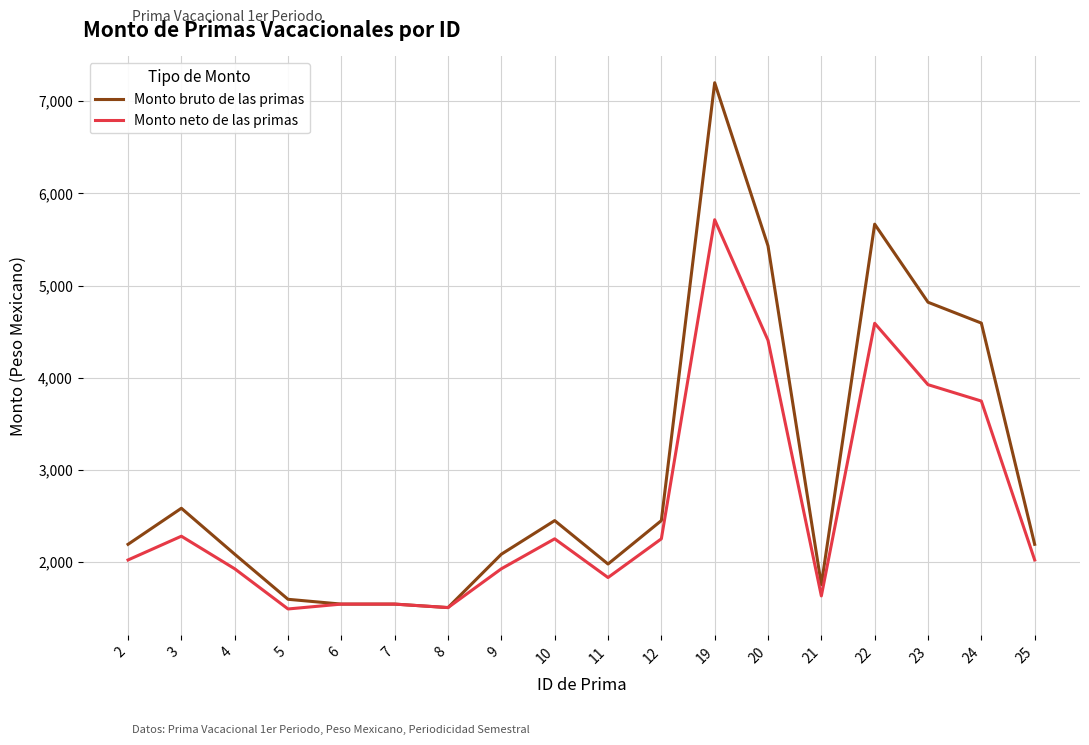

What are all the series names shown in the legend?

Monto bruto de las primas, Monto neto de las primas